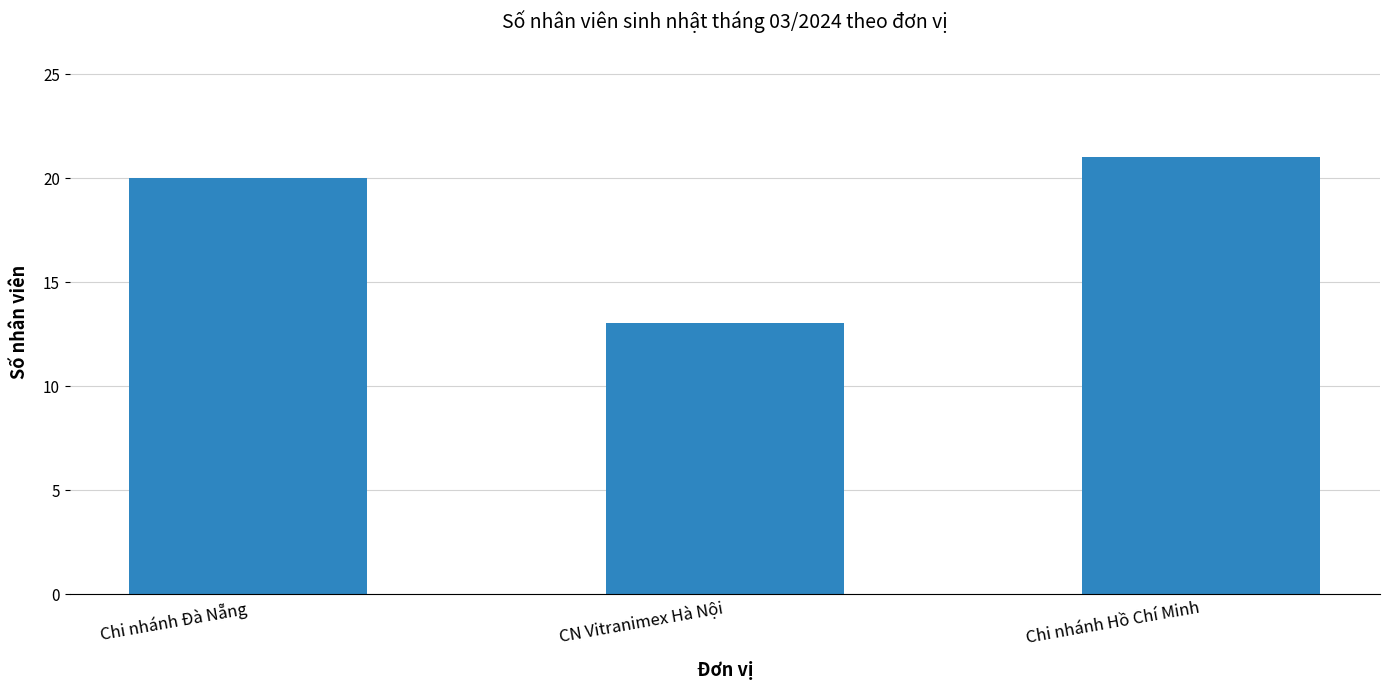

Which label corresponds to the smallest value in the chart?

CN Vitranimex Hà Nội